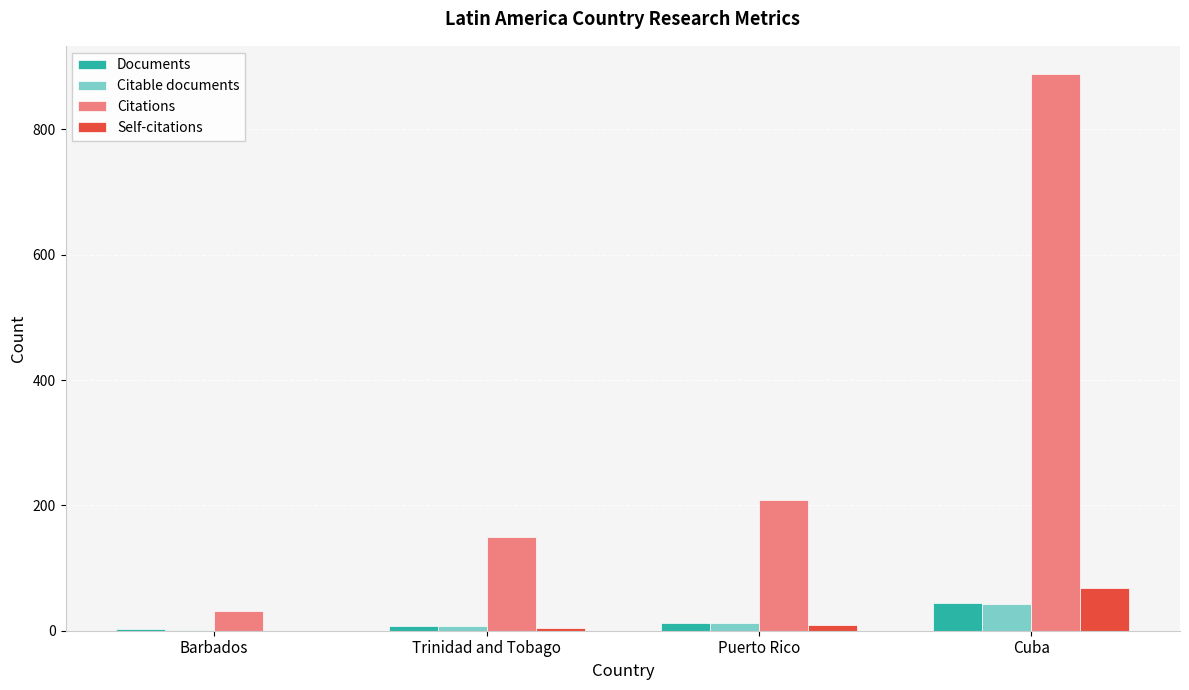

Which series has the largest range (max minus min)?

Citations